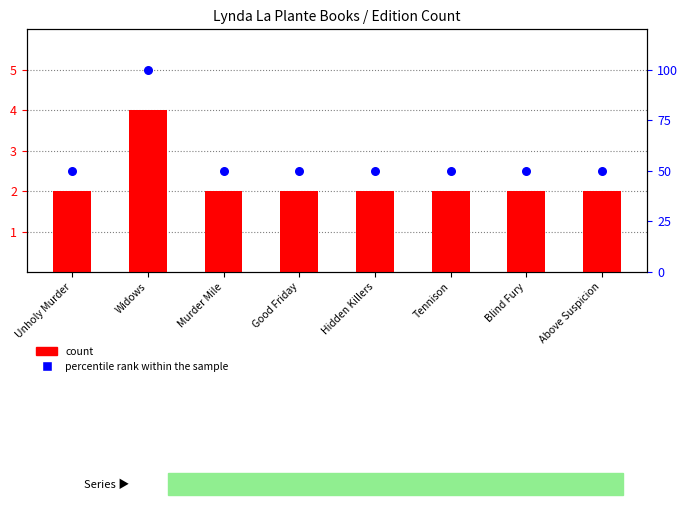

Which series has the largest total across all categories?

percentile rank within the sample